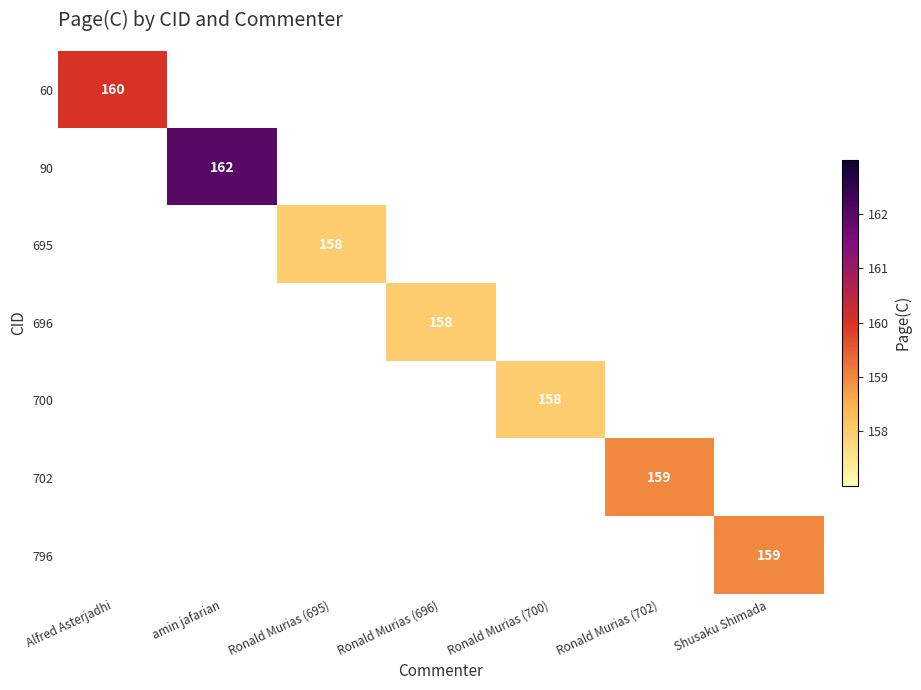

At how many categories does at least one series exceed 158?

4